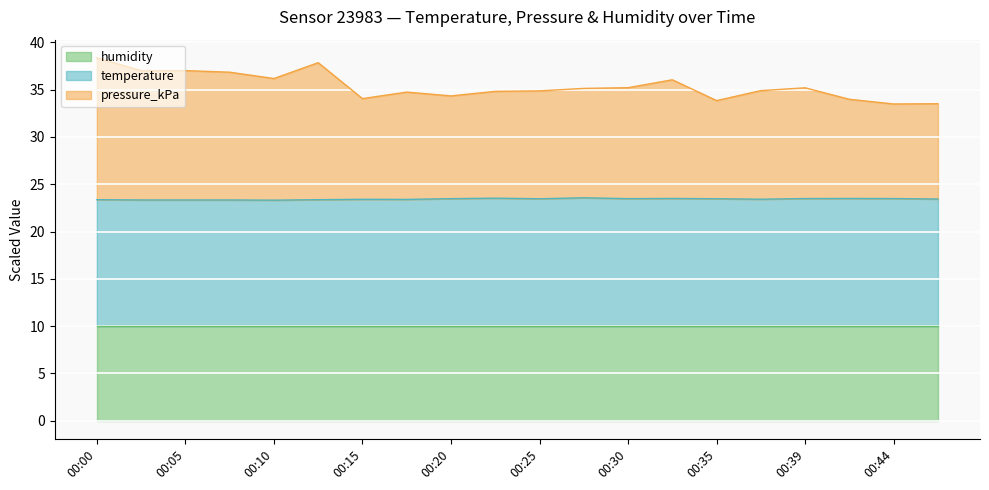

What are all the series names shown in the legend?

humidity, temperature, pressure_kPa